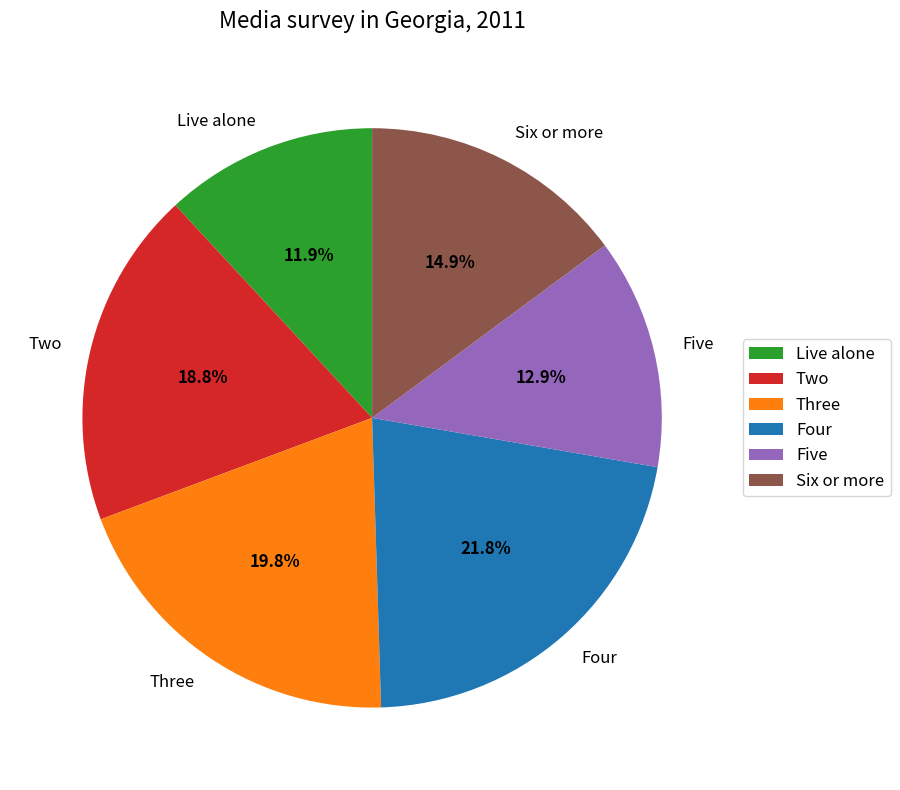

What is the largest slice in the pie chart?

Four